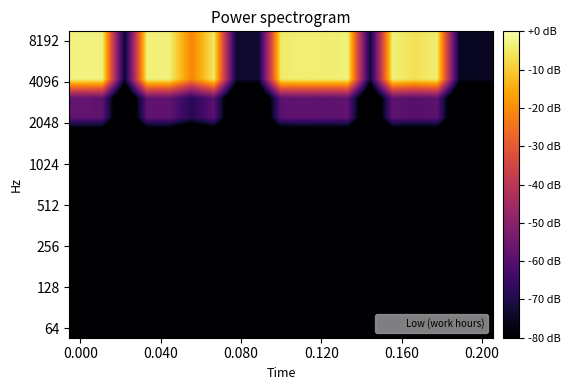

What is the maximum value shown in the chart?

-2.8